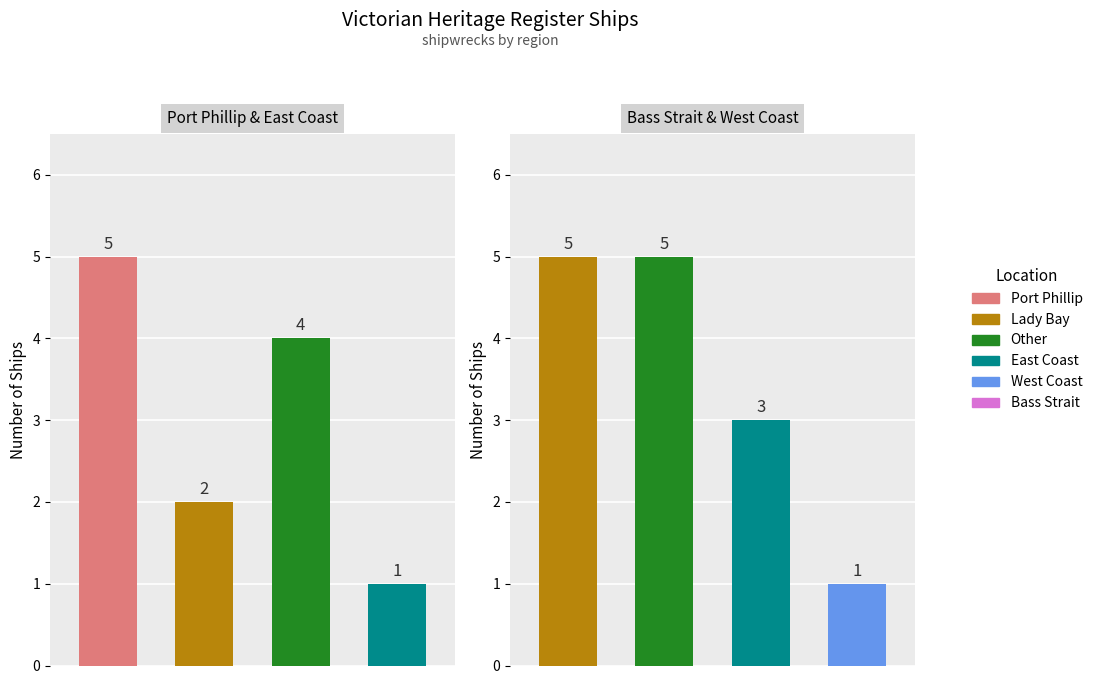

What value does the data have at Lady Bay?

2